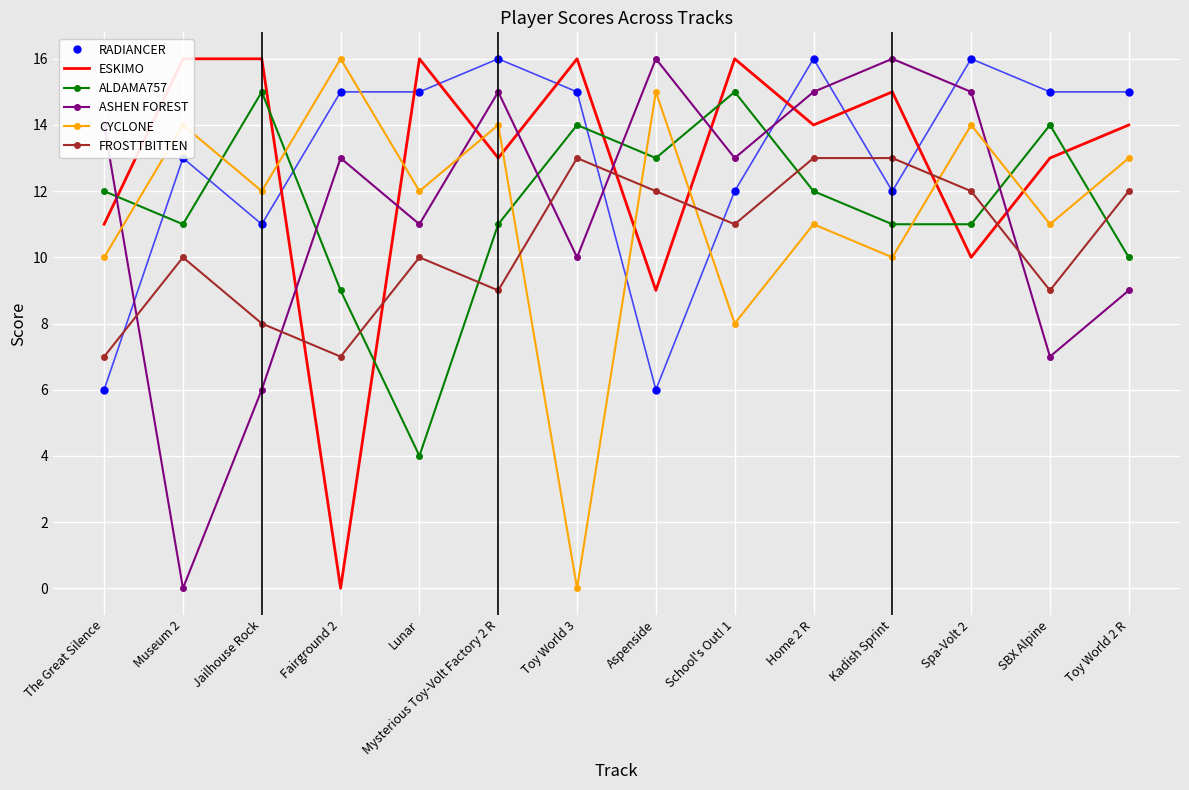

List the labels in order of RADIANCER value, smallest first.

The Great Silence, Aspenside, Jailhouse Rock, School's Out! 1, Kadish Sprint, Museum 2, Fairground 2, Lunar, Toy World 3, SBX Alpine, Toy World 2 R, Mysterious Toy-Volt Factory 2 R, Home 2 R, Spa-Volt 2